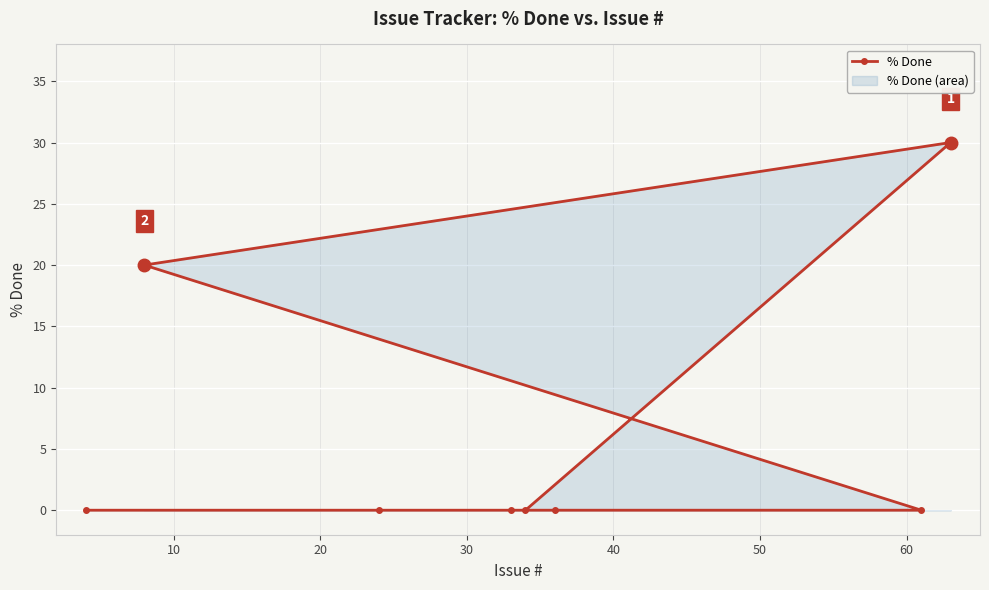

What is the maximum value shown in the chart?

30